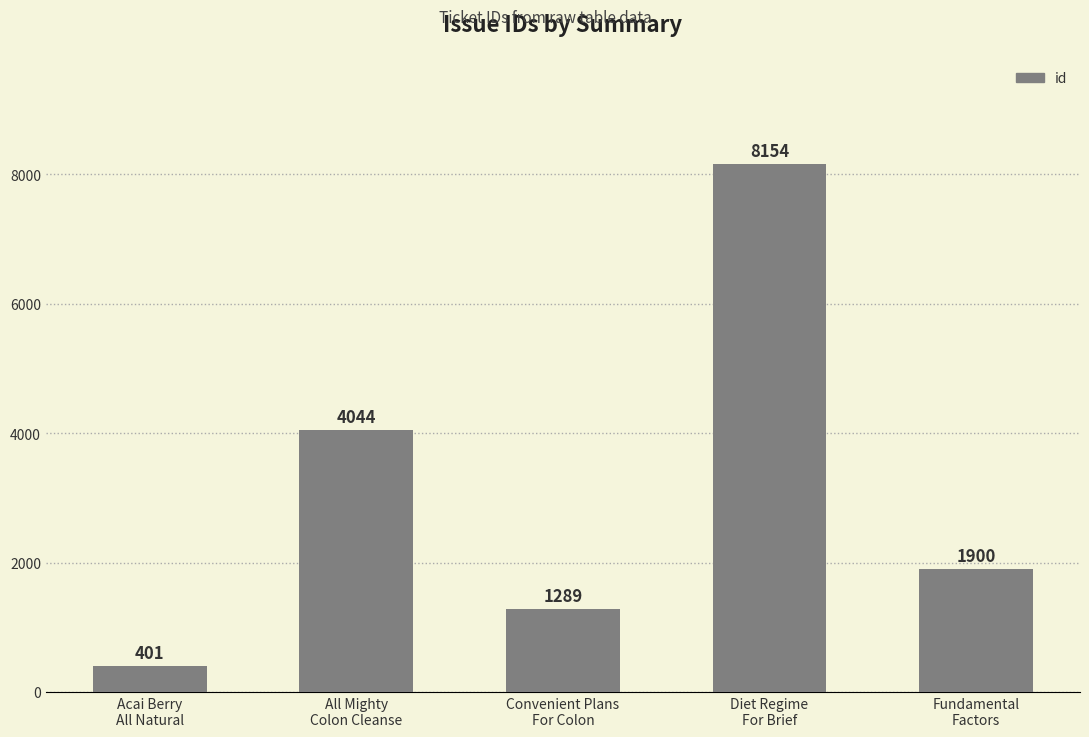

What is the label of the 2nd bar from the right?

Diet Regime
For Brief